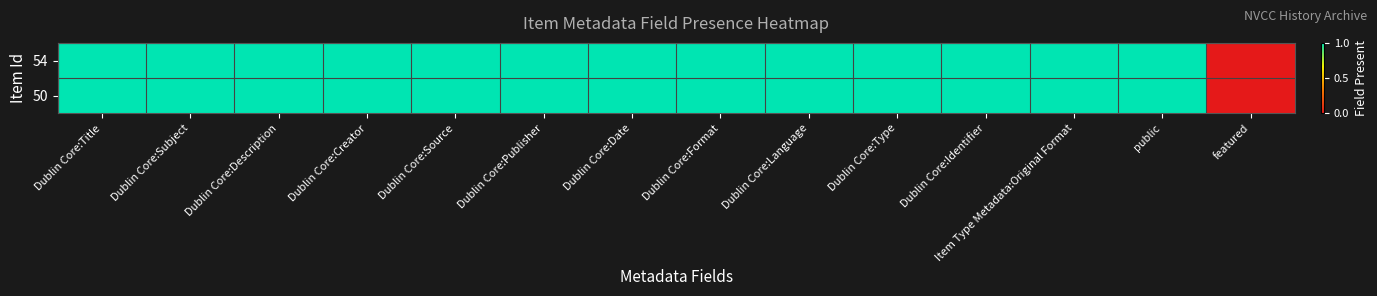

Reading left to right, extract all data points from this chart.

54: Dublin Core:Title=1	Dublin Core:Subject=1	Dublin Core:Description=1	Dublin Core:Creator=1	Dublin Core:Source=1	Dublin Core:Publisher=1	Dublin Core:Date=1	Dublin Core:Format=1	Dublin Core:Language=1	Dublin Core:Type=1	Dublin Core:Identifier=1	Item Type Metadata:Original Format=1	public=1	featured=0
50: Dublin Core:Title=1	Dublin Core:Subject=1	Dublin Core:Description=1	Dublin Core:Creator=1	Dublin Core:Source=1	Dublin Core:Publisher=1	Dublin Core:Date=1	Dublin Core:Format=1	Dublin Core:Language=1	Dublin Core:Type=1	Dublin Core:Identifier=1	Item Type Metadata:Original Format=1	public=1	featured=0